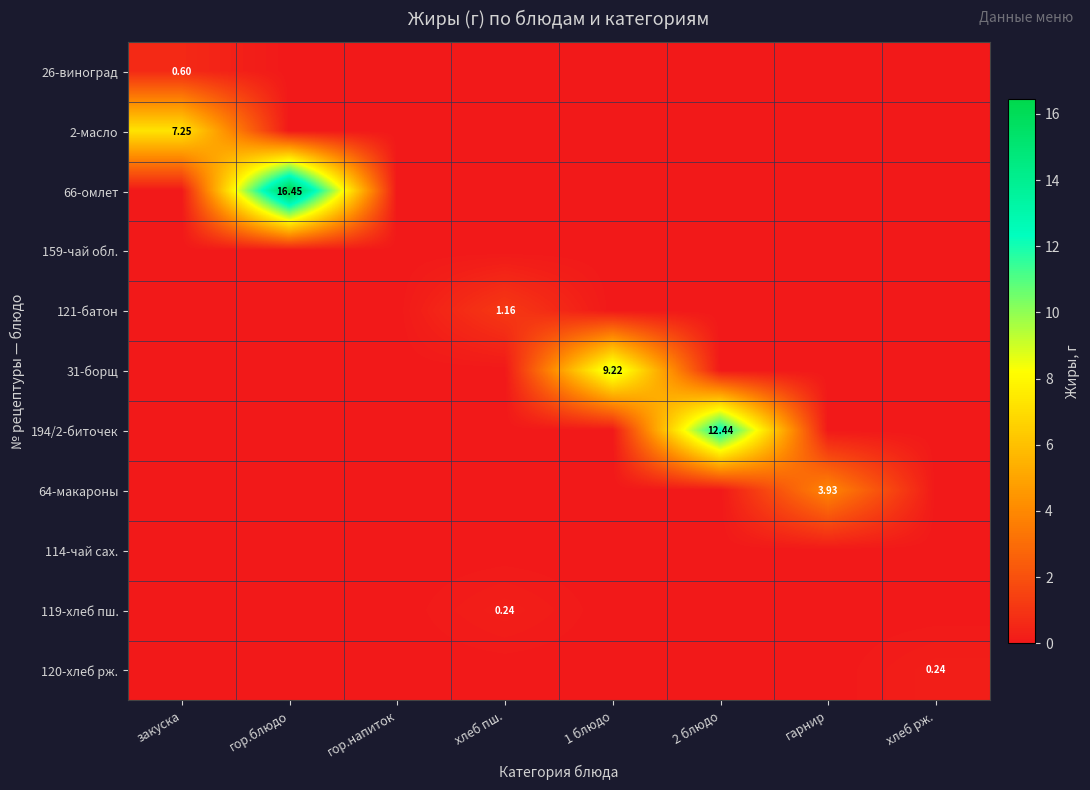

The 66-омлет series shows 0.0 at гарнир. True or false?

True